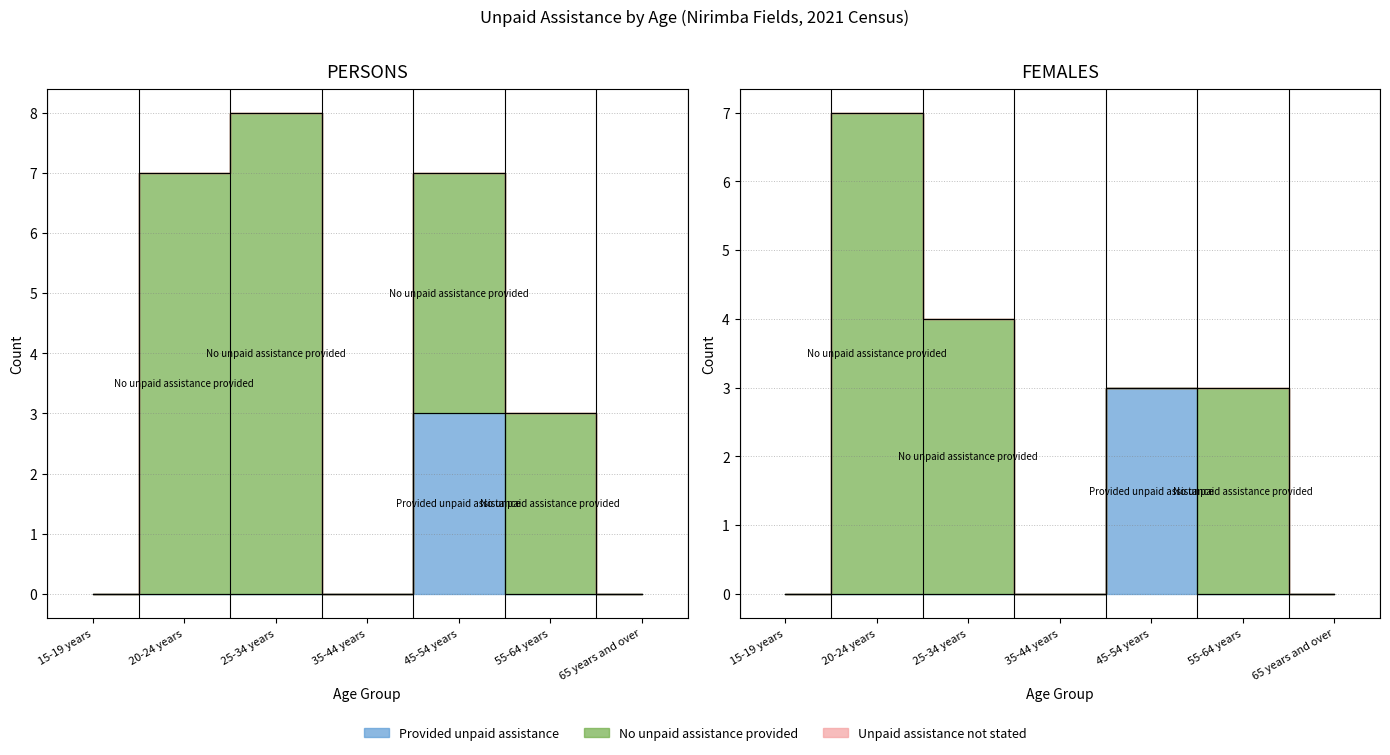

What are all the series names shown in the legend?

Provided unpaid assistance, No unpaid assistance provided, Unpaid assistance not stated